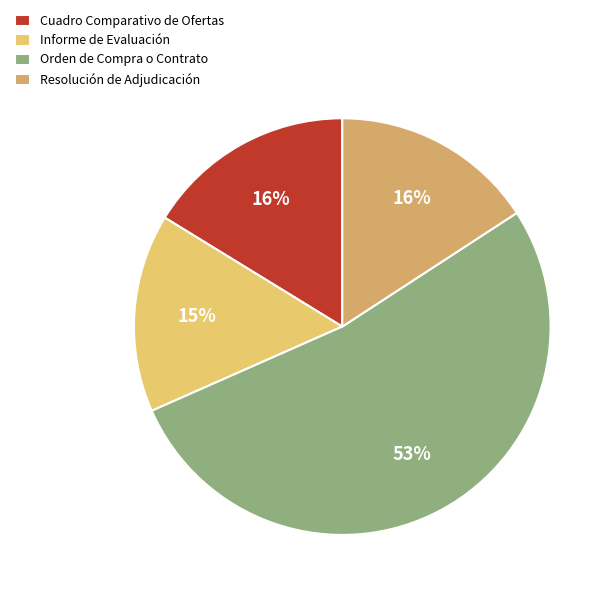

Which category accounts for the majority?

Orden de Compra o Contrato